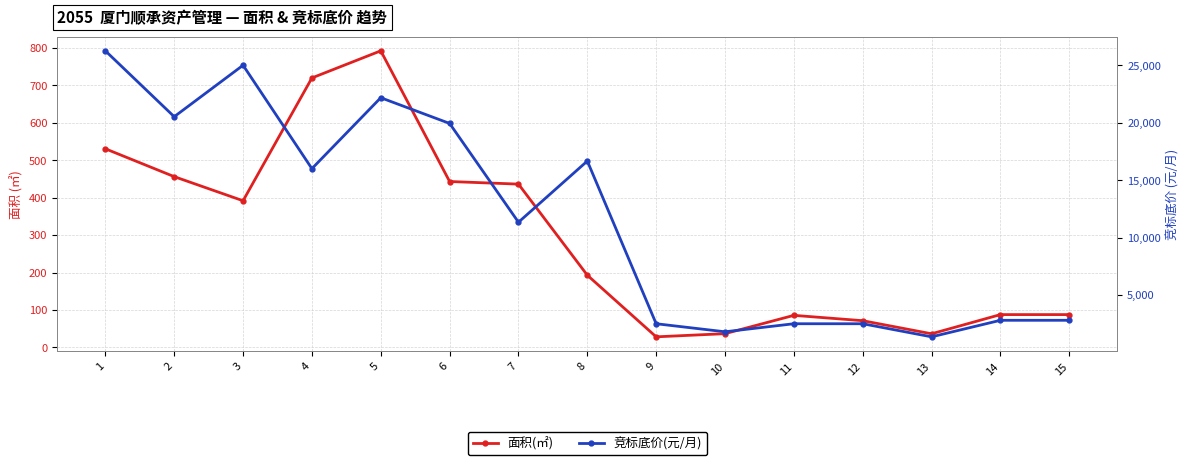

True or false: 面积(㎡) and 竞标底价(元/月) cross at least once.

False